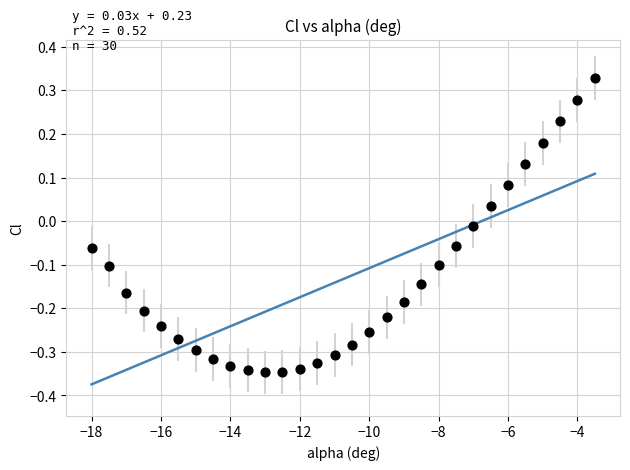

What is the range of X values (max minus min)?

14.5